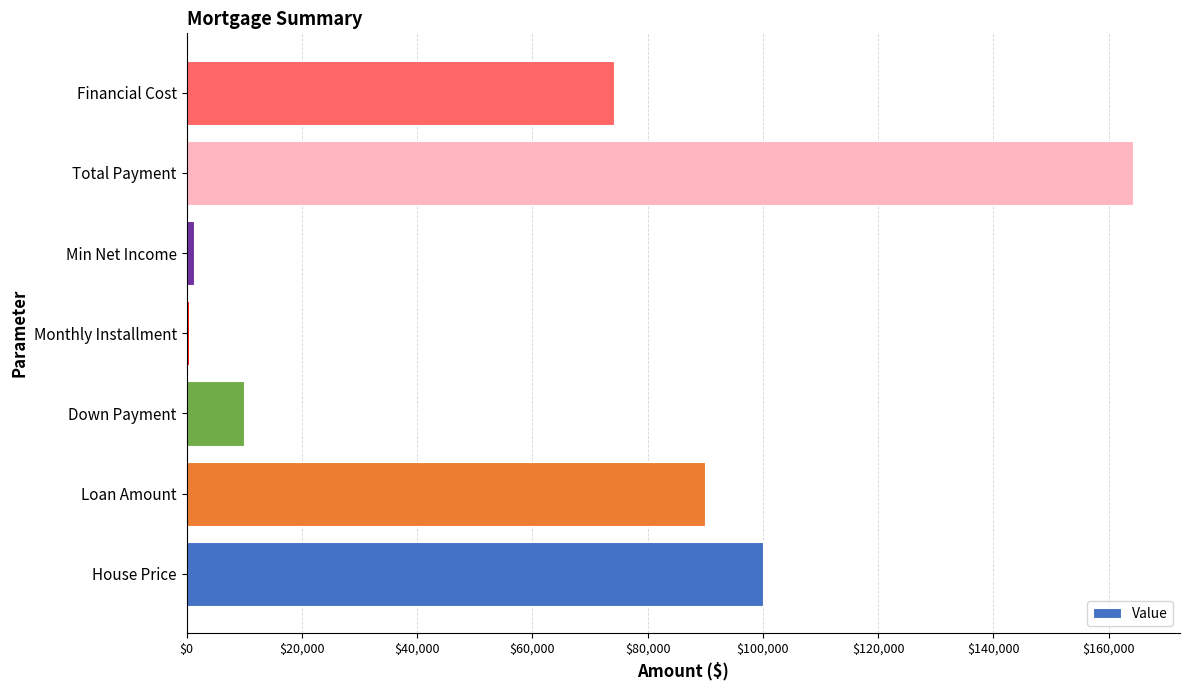

What is the sum of all values?

440156.1